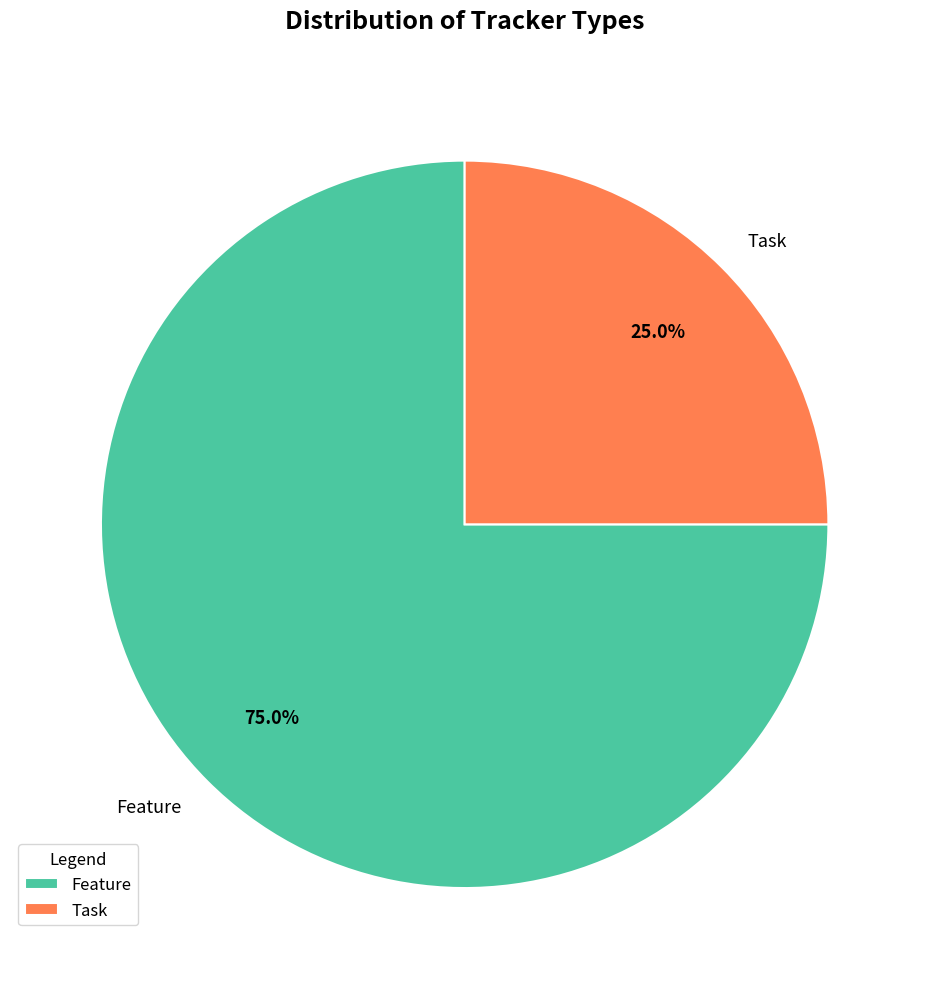

What percentage is the Feature slice, to the nearest percent?

75%